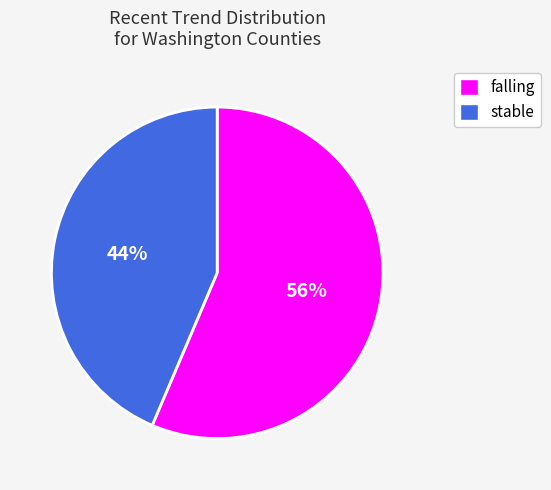

Which slice is the largest?

falling